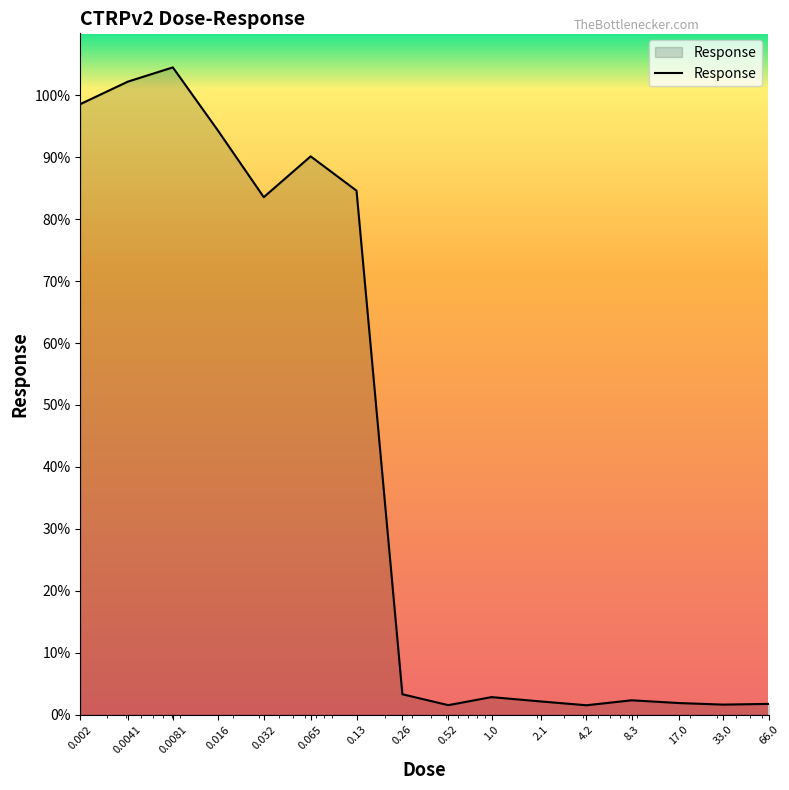

What is the greatest value displayed?

104.5